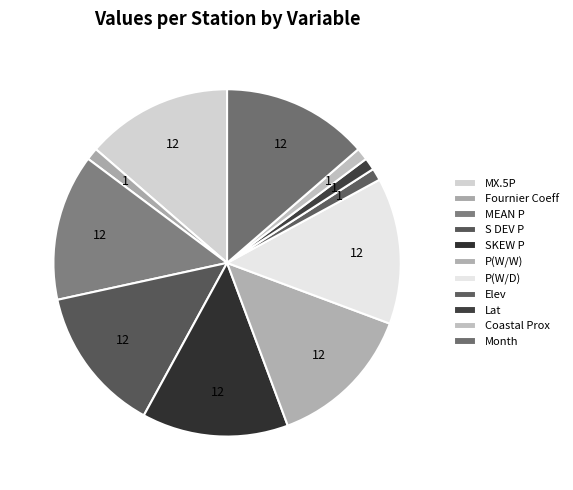

Is Elev the majority of the pie?

No